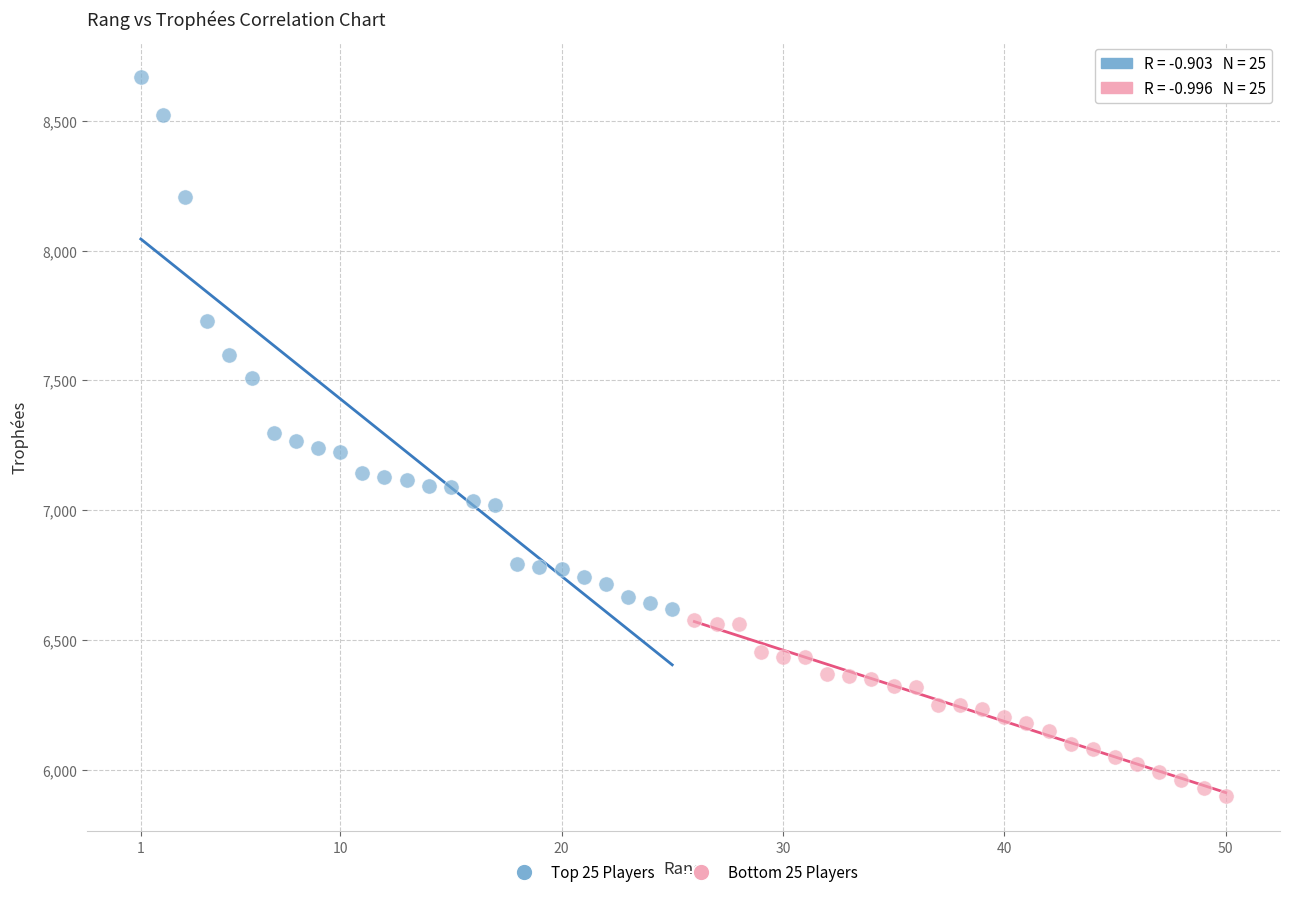

Which series has the largest Y range (max minus min)?

Top 25 Players